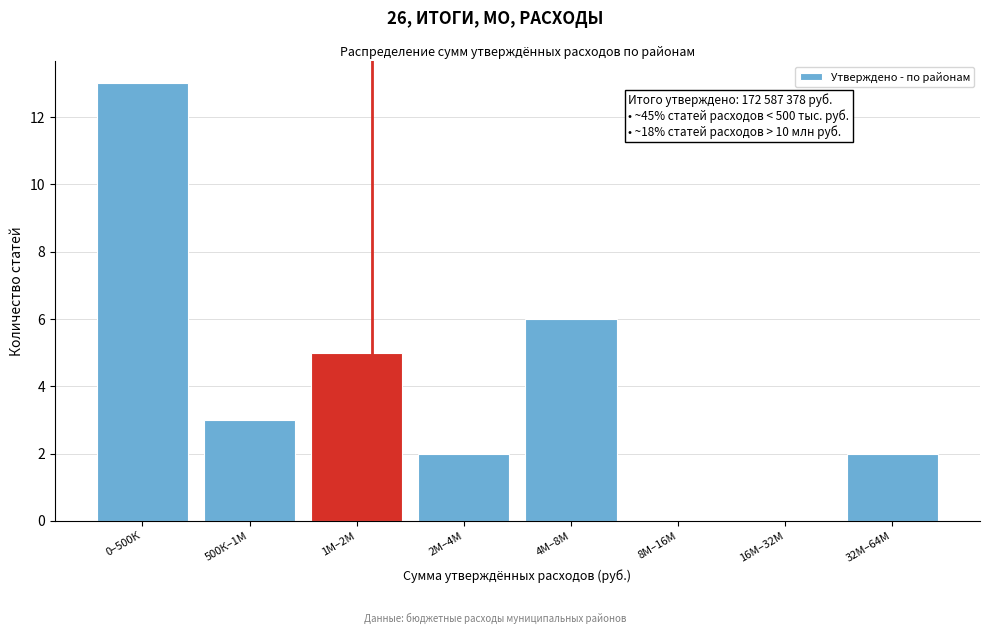

Reading left to right, extract all data points from this chart.

0–500К=13	500К–1М=3	1М–2М=5	2М–4М=2	4М–8М=6	8М–16М=0	16М–32М=0	32М–64М=2